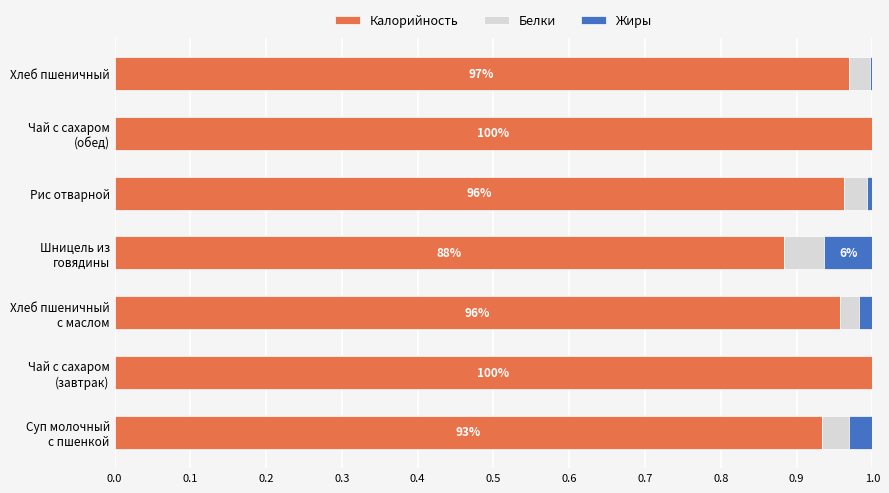

The Калорийность series shows 1.0 at Рис отварной. True or false?

True